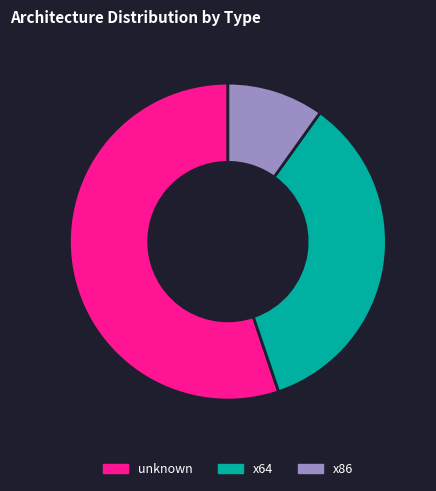

Which category has the smallest portion of the pie?

x86